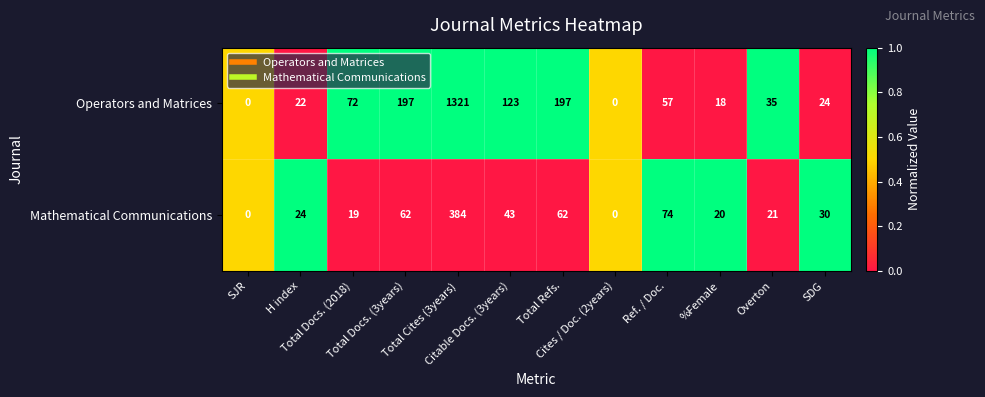

What is the difference between the maximum and minimum values in the Operators and Matrices series?

1321